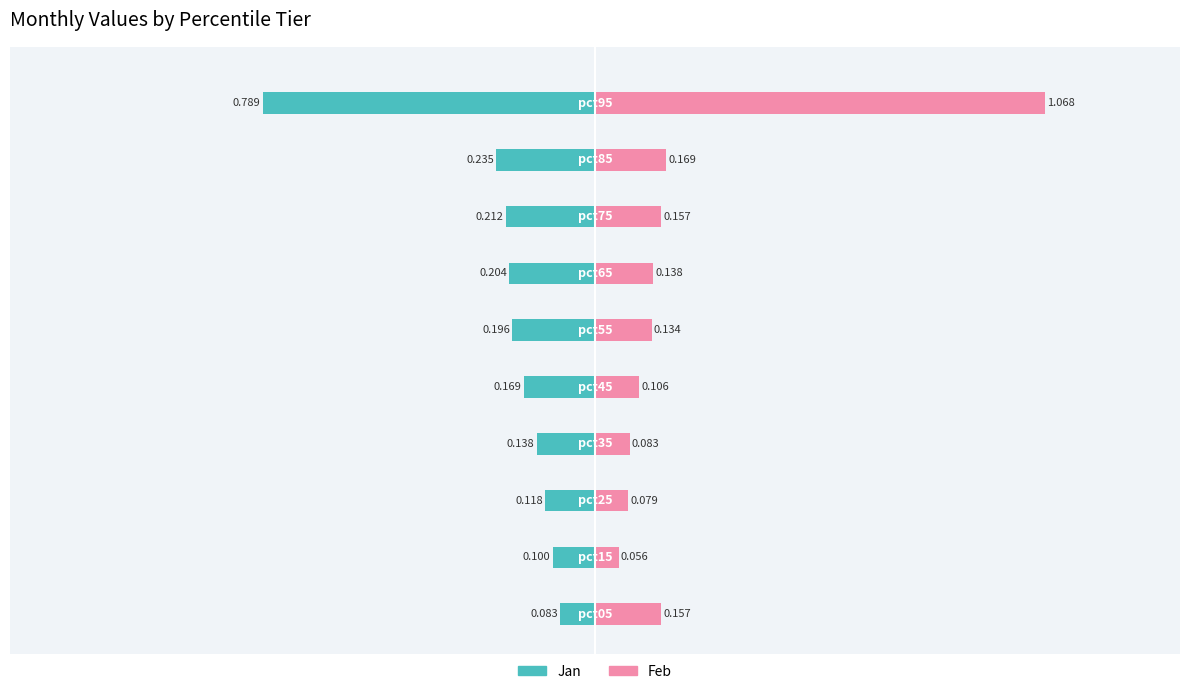

Which has a higher value, pct55 or pct05?

pct55